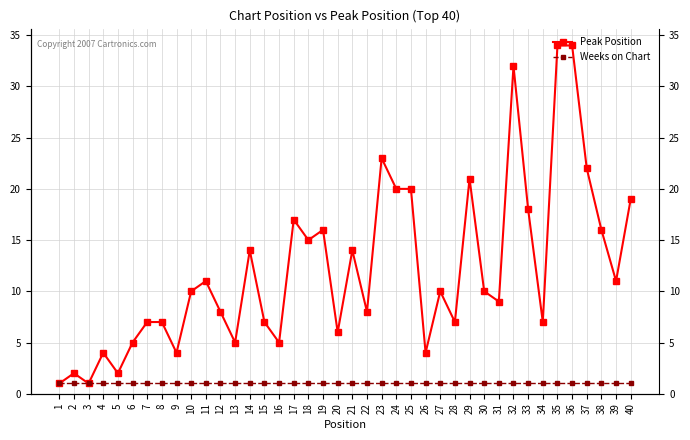

At which label does Peak Position first exceed 10?

11